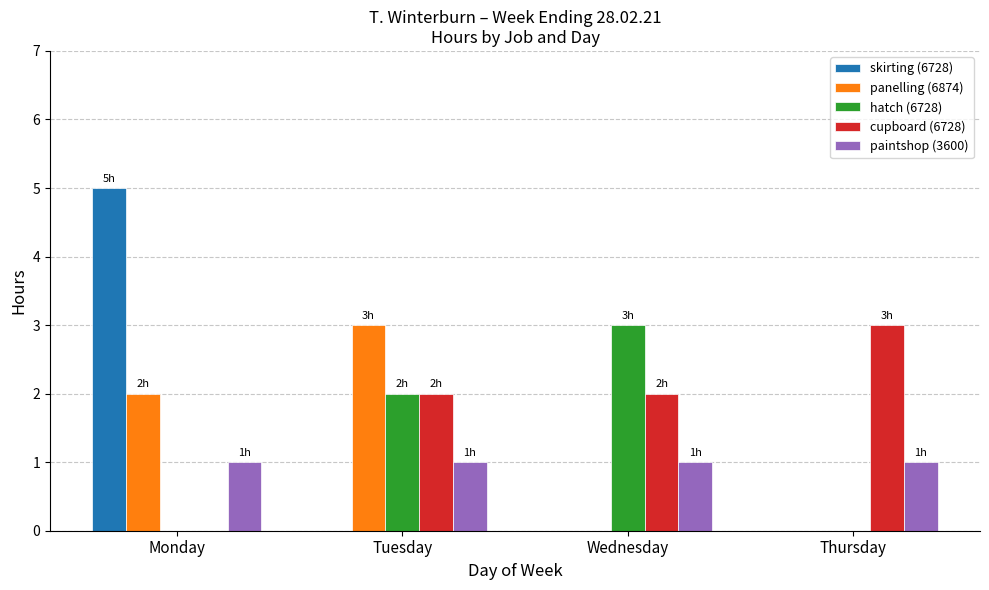

Which series has the largest total across all categories?

cupboard (6728)